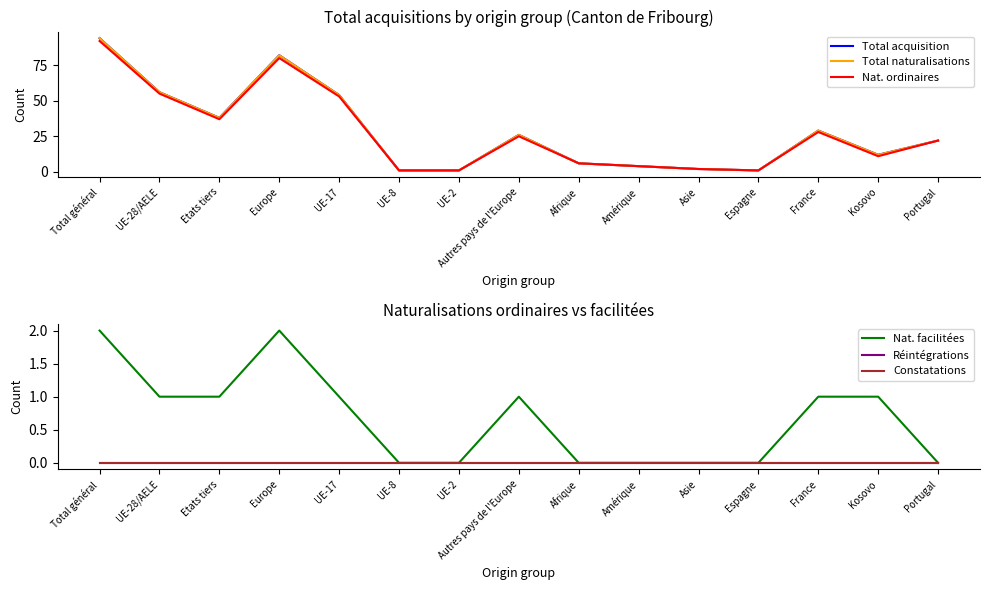

At which category is the sum across all series the highest?

Total général